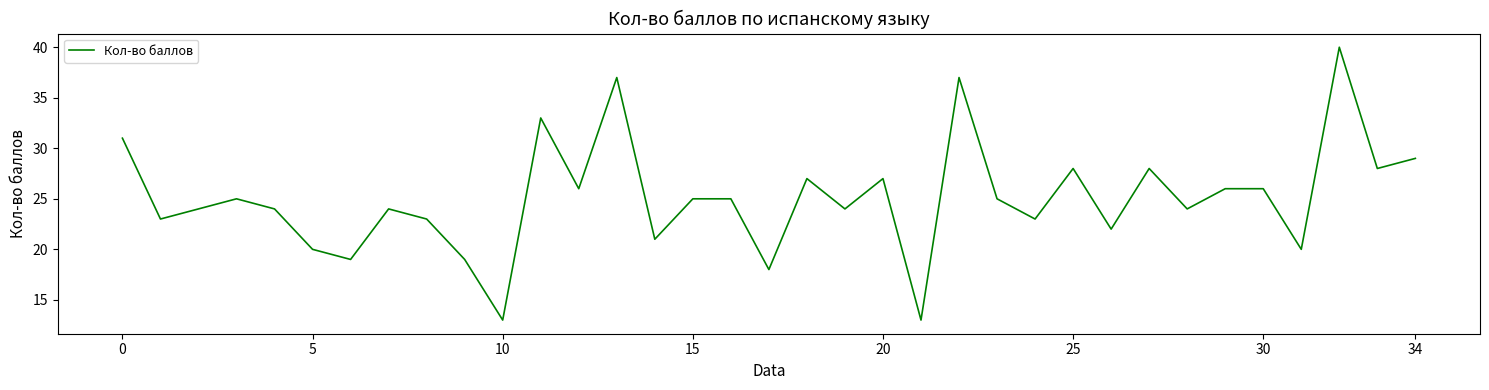

How many series are shown in this chart?

1